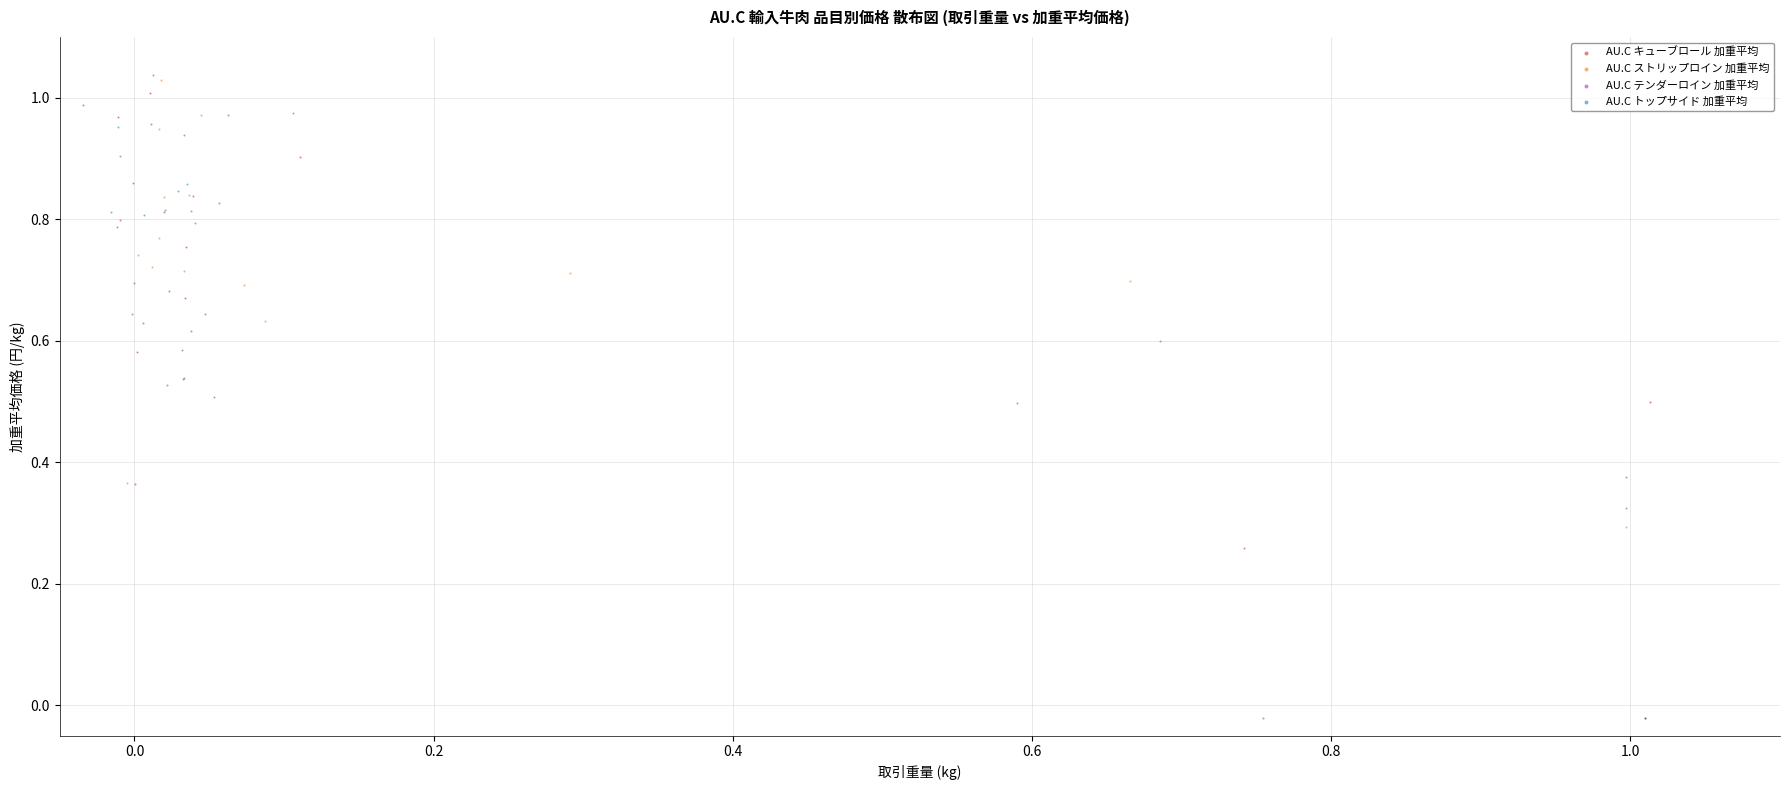

What are all the series names shown in the legend?

AU.C キューブロール 加重平均, AU.C ストリップロイン 加重平均, AU.C テンダーロイン 加重平均, AU.C トップサイド 加重平均